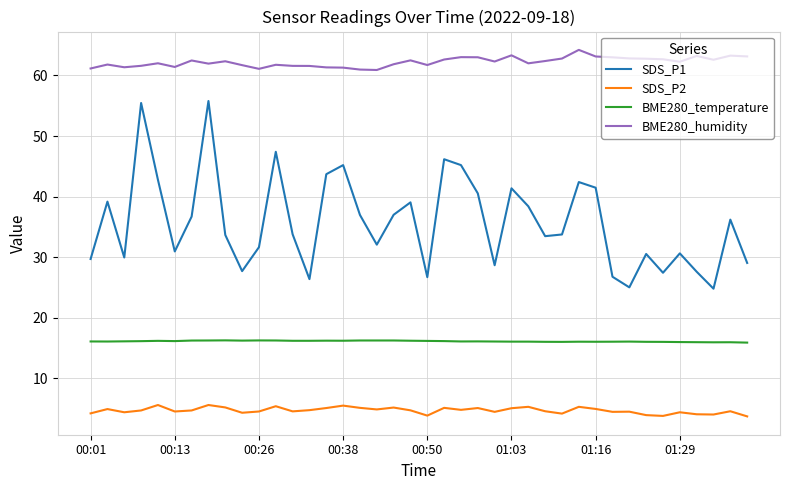

Is this an area chart (filled region under the line)?

No